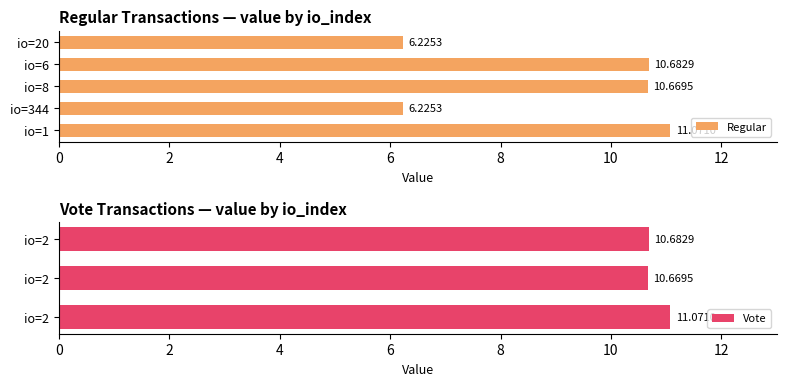

What is the maximum value shown in the chart?

11.1